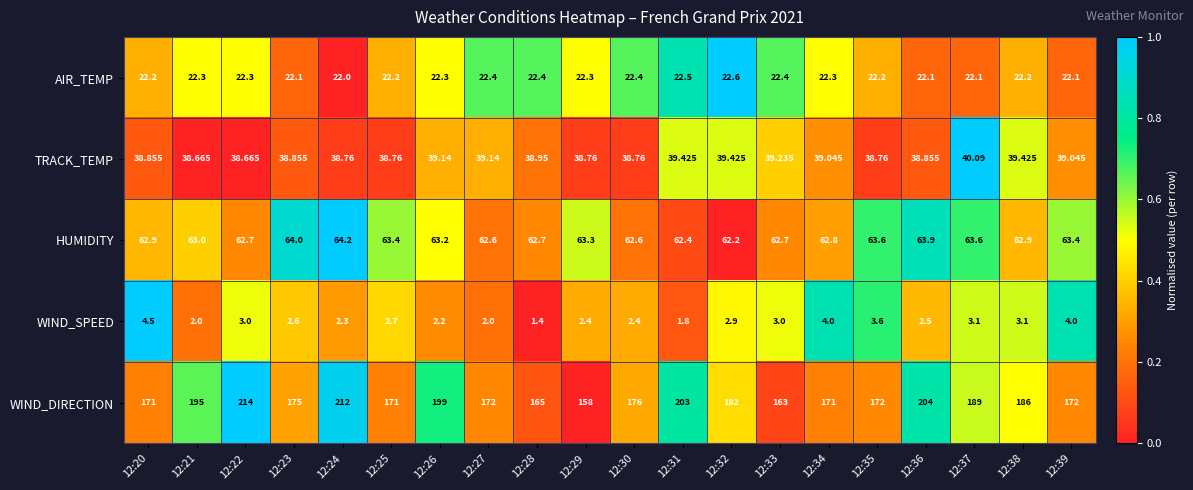

At which category is the sum across all series the highest?

12:22